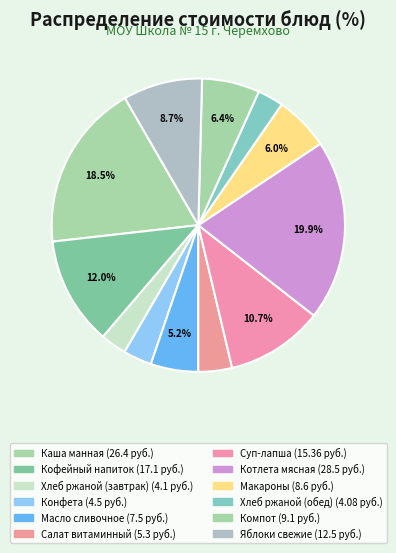

To the nearest percent, what is the difference between the largest and smallest slice percentages?

17%